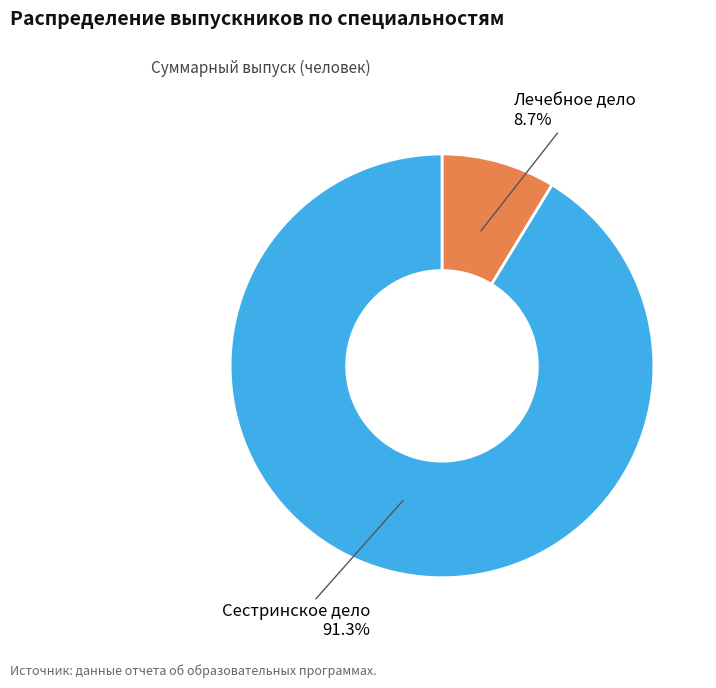

Is it true that Лечебное дело is 9% of the pie?

True